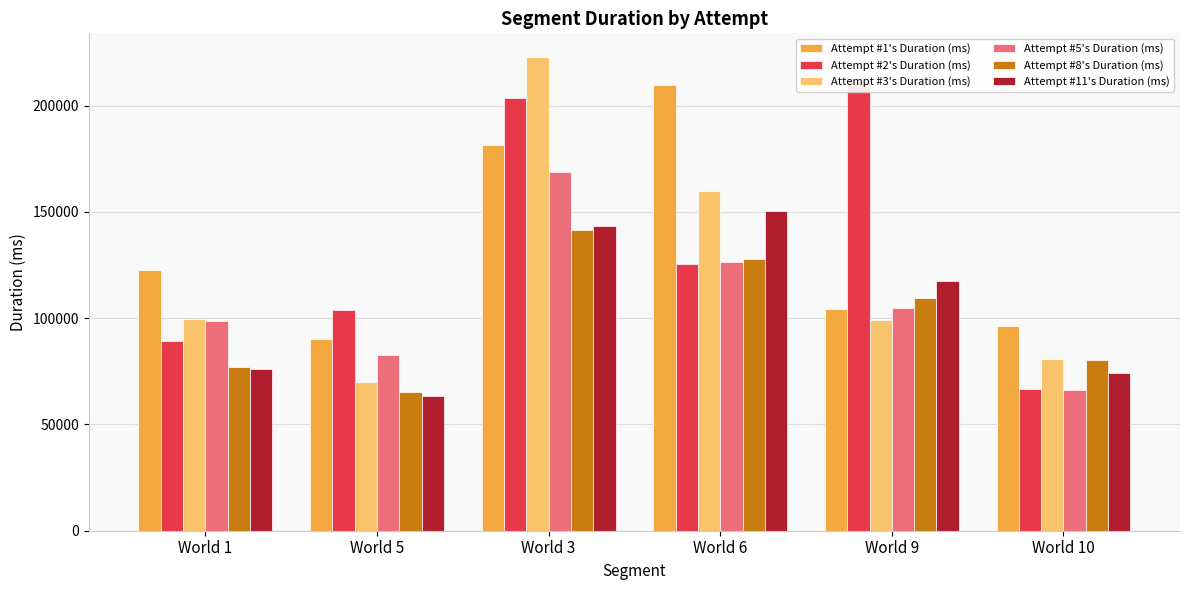

Which series has the widest spread of values?

Attempt #3's Duration (ms)